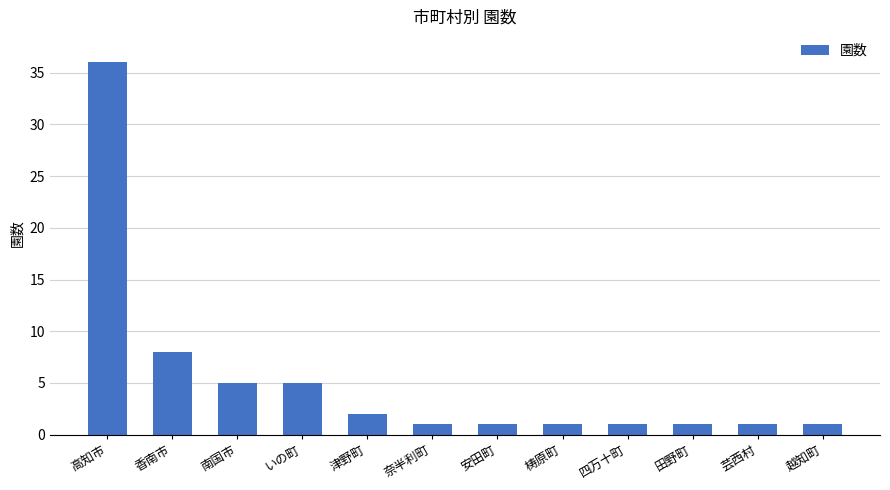

What is the sum of the values at 高知市 and 梼原町?

37